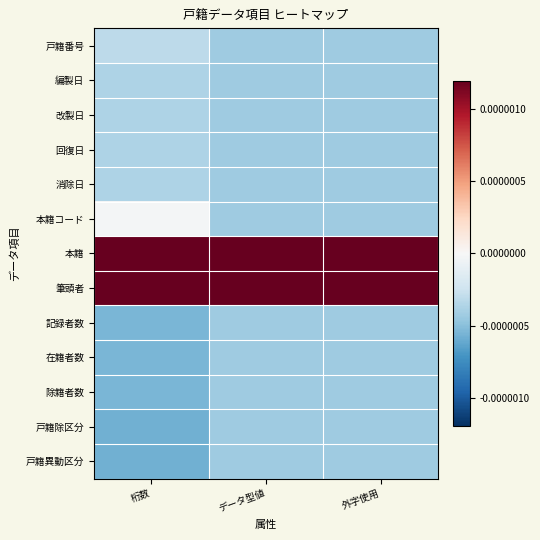

Reading left to right, transcribe all the data shown in this chart.

戸籍番号: 桁数=-0.0	データ型値=-0.0	外字使用=-0.0
編製日: 桁数=-0.0	データ型値=-0.0	外字使用=-0.0
改製日: 桁数=-0.0	データ型値=-0.0	外字使用=-0.0
回復日: 桁数=-0.0	データ型値=-0.0	外字使用=-0.0
消除日: 桁数=-0.0	データ型値=-0.0	外字使用=-0.0
本籍コード: 桁数=-0.0	データ型値=-0.0	外字使用=-0.0
本籍: 桁数=0.0	データ型値=0.0	外字使用=0.0
筆頭者: 桁数=0.0	データ型値=0.0	外字使用=0.0
記録者数: 桁数=-0.0	データ型値=-0.0	外字使用=-0.0
在籍者数: 桁数=-0.0	データ型値=-0.0	外字使用=-0.0
除籍者数: 桁数=-0.0	データ型値=-0.0	外字使用=-0.0
戸籍除区分: 桁数=-0.0	データ型値=-0.0	外字使用=-0.0
戸籍異動区分: 桁数=-0.0	データ型値=-0.0	外字使用=-0.0